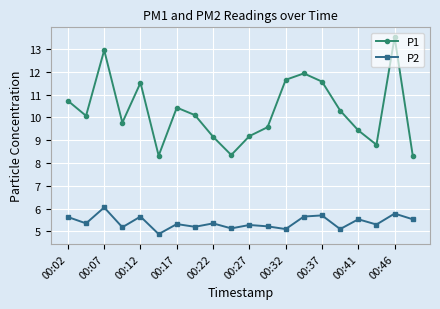

Rank the series by their maximum value, from highest to lowest.

P1, P2